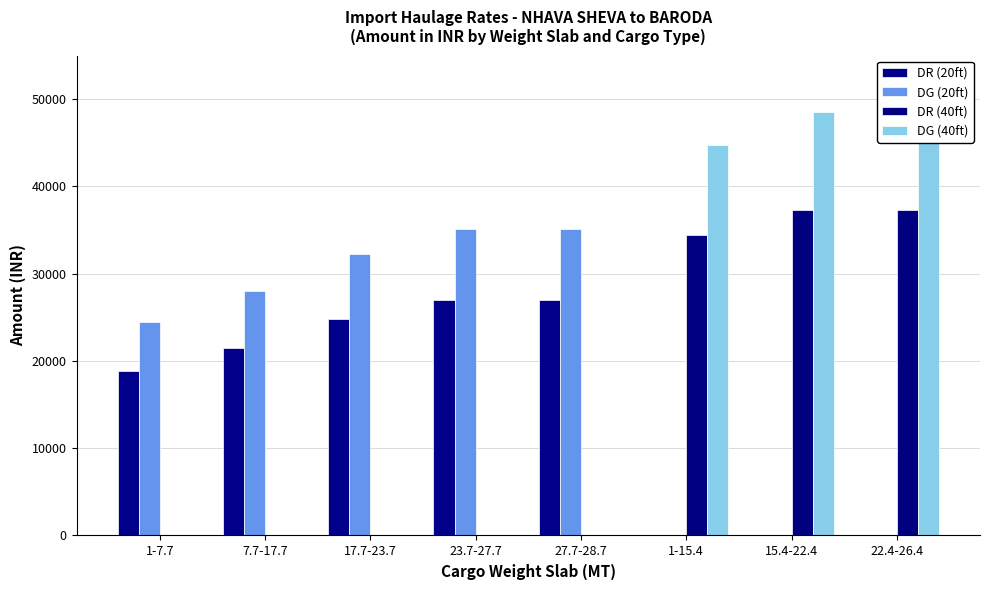

What is the average value of the DR (20ft) series?

14903